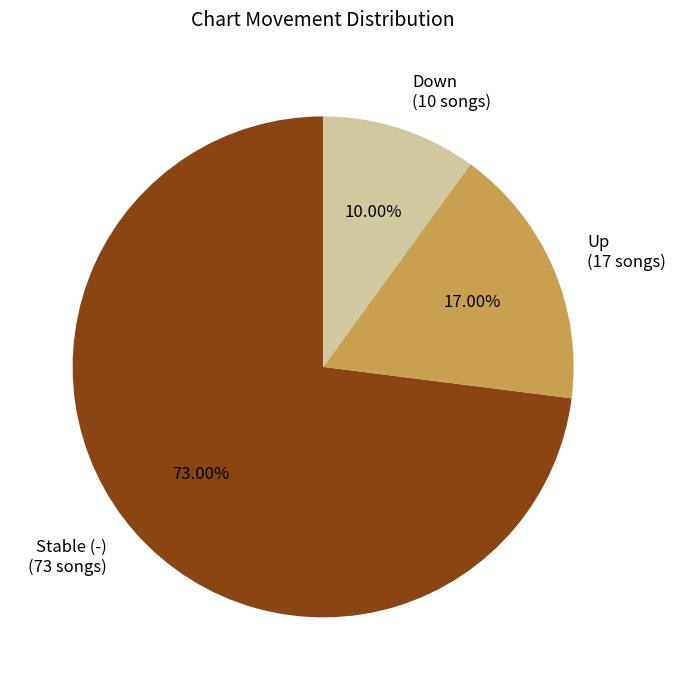

Between Up (17 songs) and Stable (-) (73 songs), which is larger?

Stable (-) (73 songs)